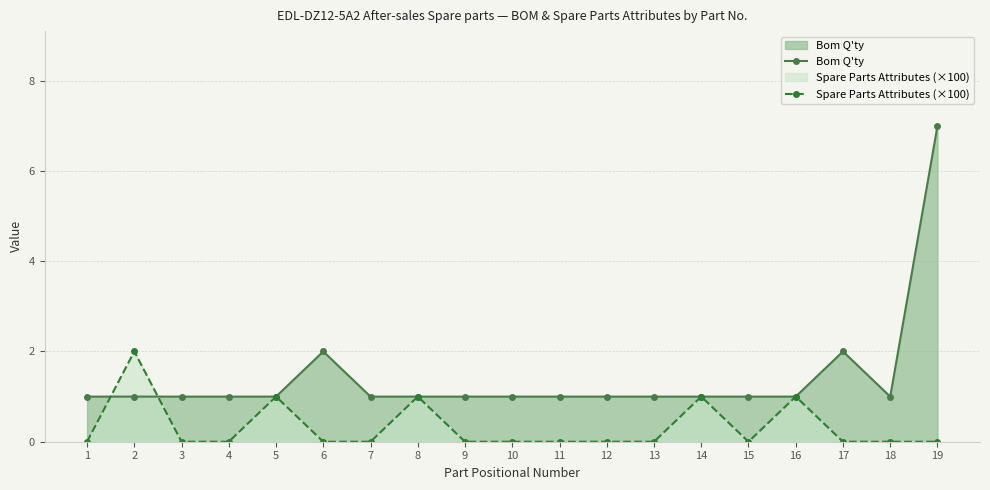

How many lines are shown in the chart?

2